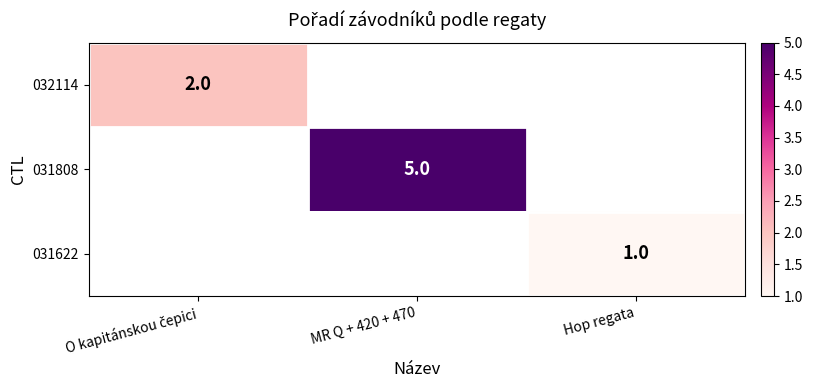

The 031808 series shows 5 at MR Q + 420 + 470. True or false?

True